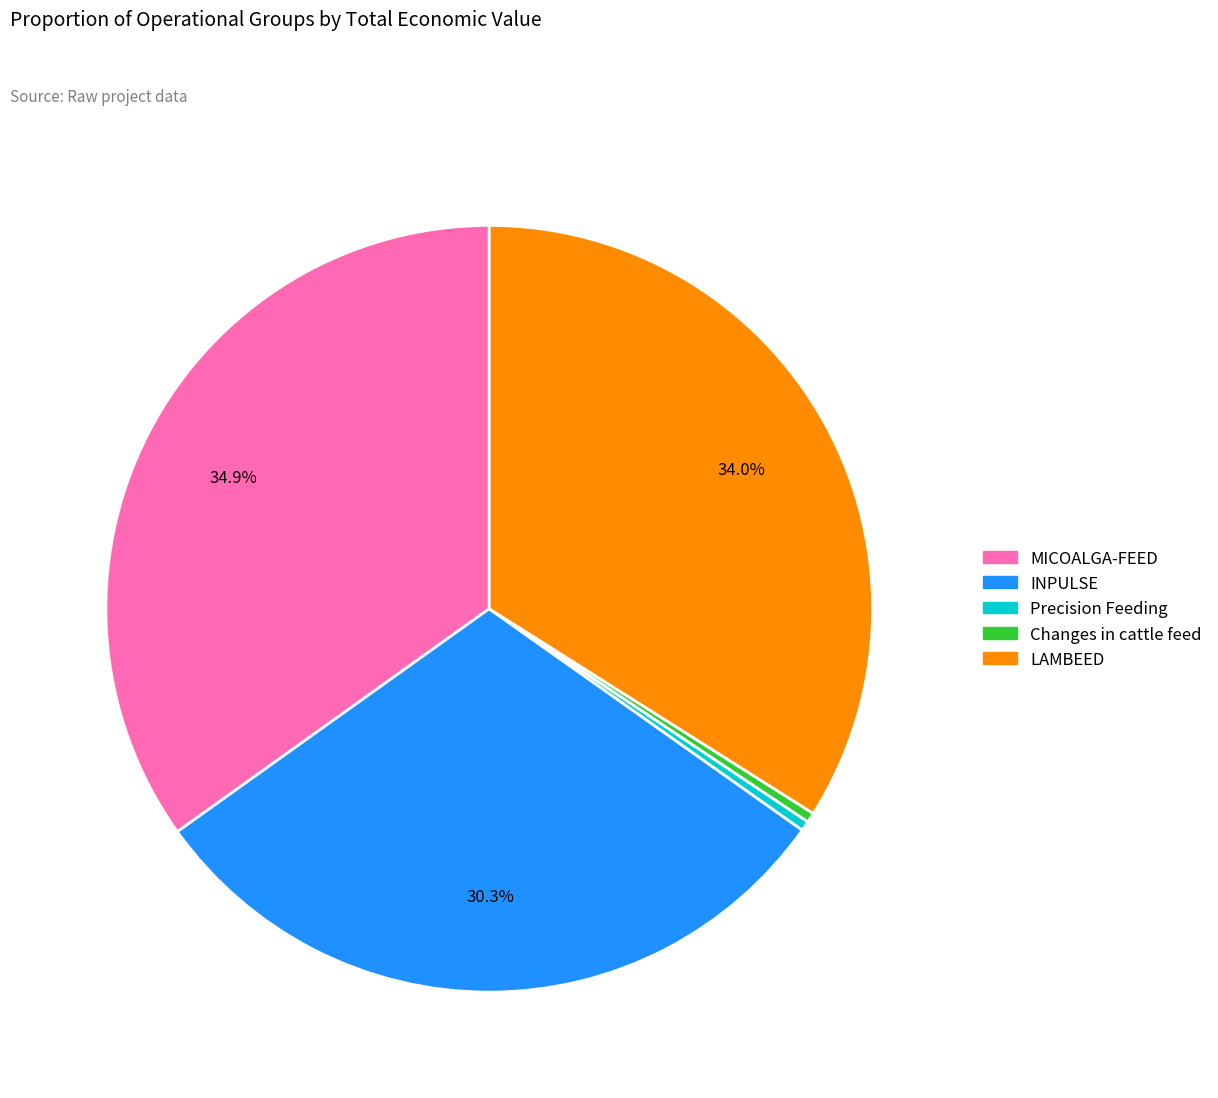

To the nearest percent, what is the difference between the largest and smallest slice percentages?

34%